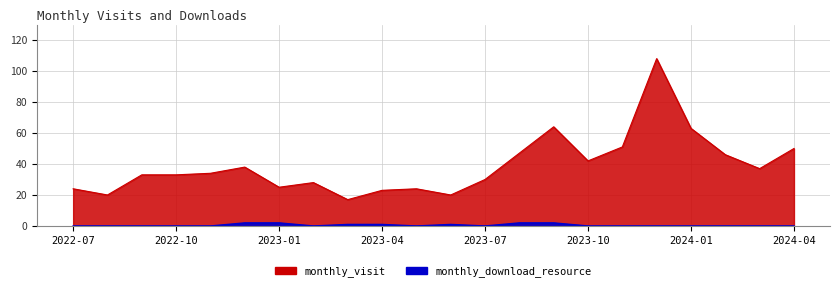

What value does the monthly_download_resource series have at 2023-04?

1